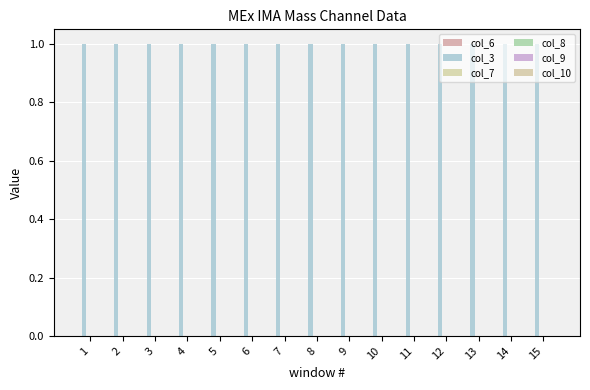

Is the value of col_6 at 14 greater than the value of col_3 at 6?

No